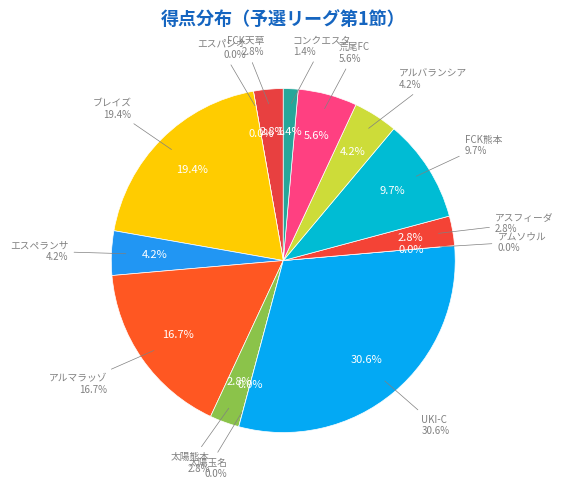

How many segments does this pie chart have?

14